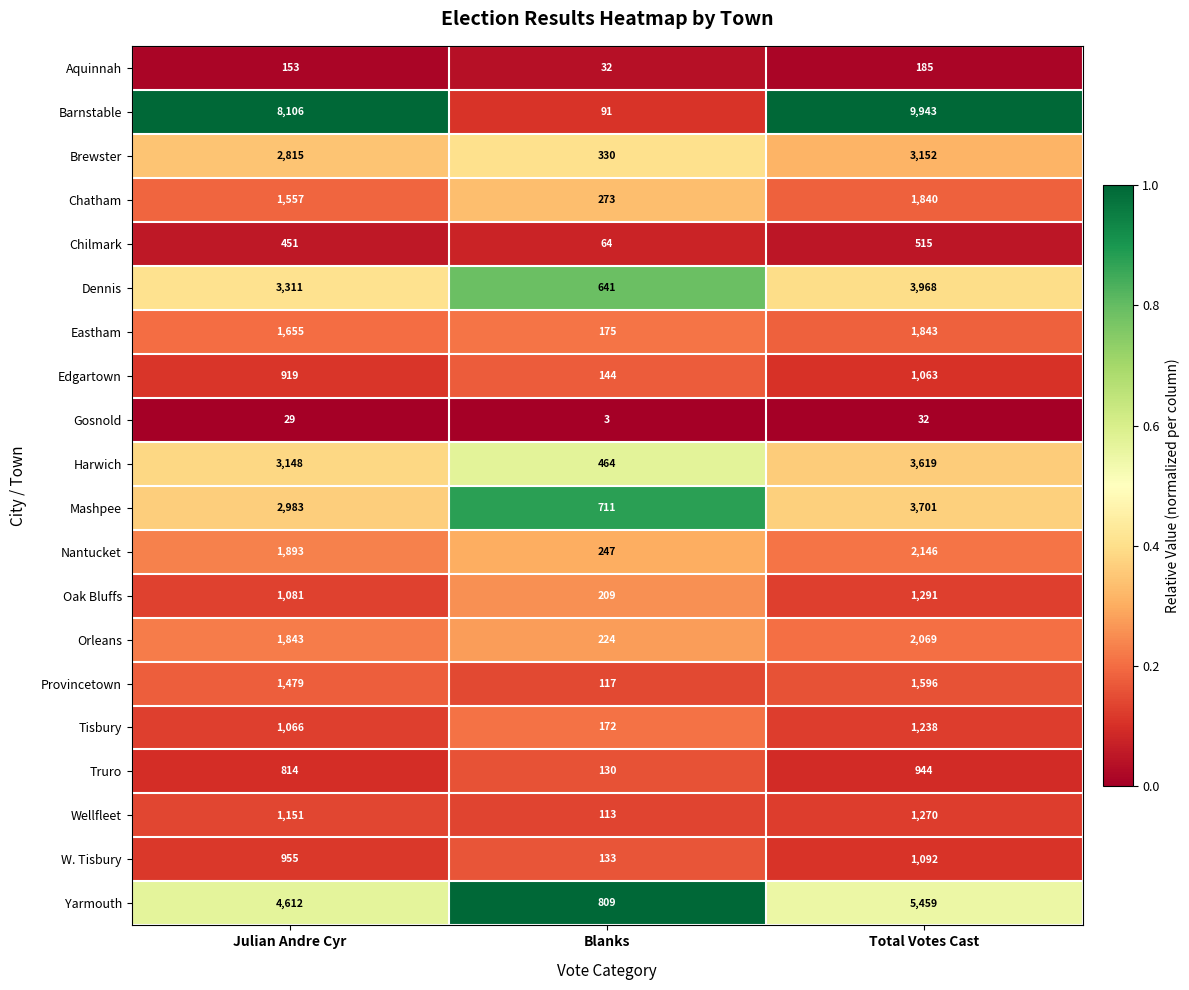

True or false: Chilmark has a value of 64 at Blanks.

True